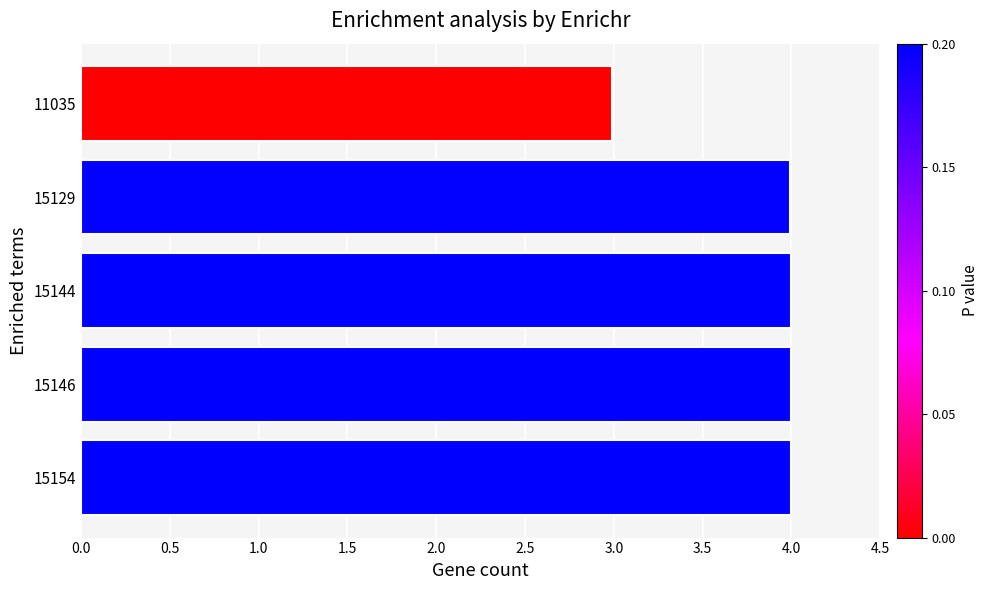

Is it true that the value at 15146 is 4.0?

True